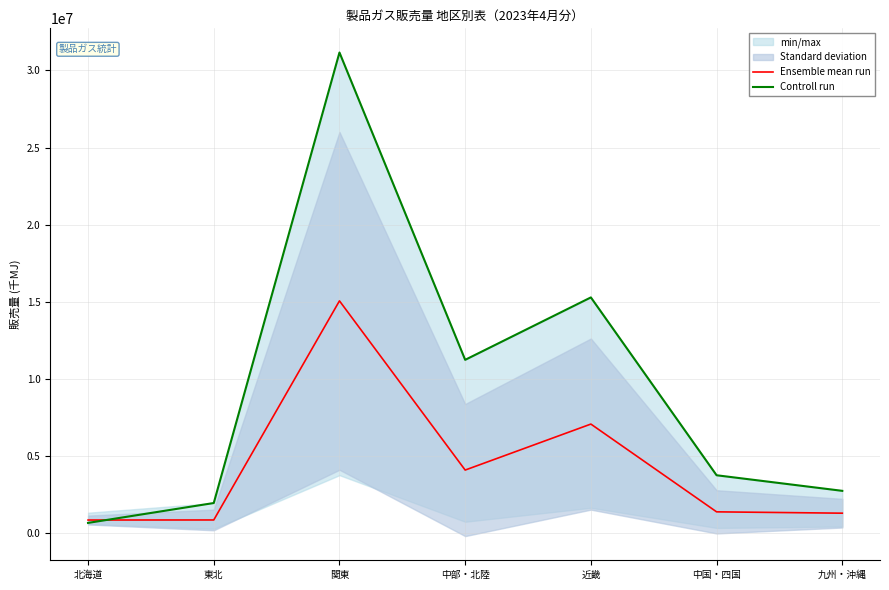

Which has a higher value, 近畿 or 中国・四国?

近畿